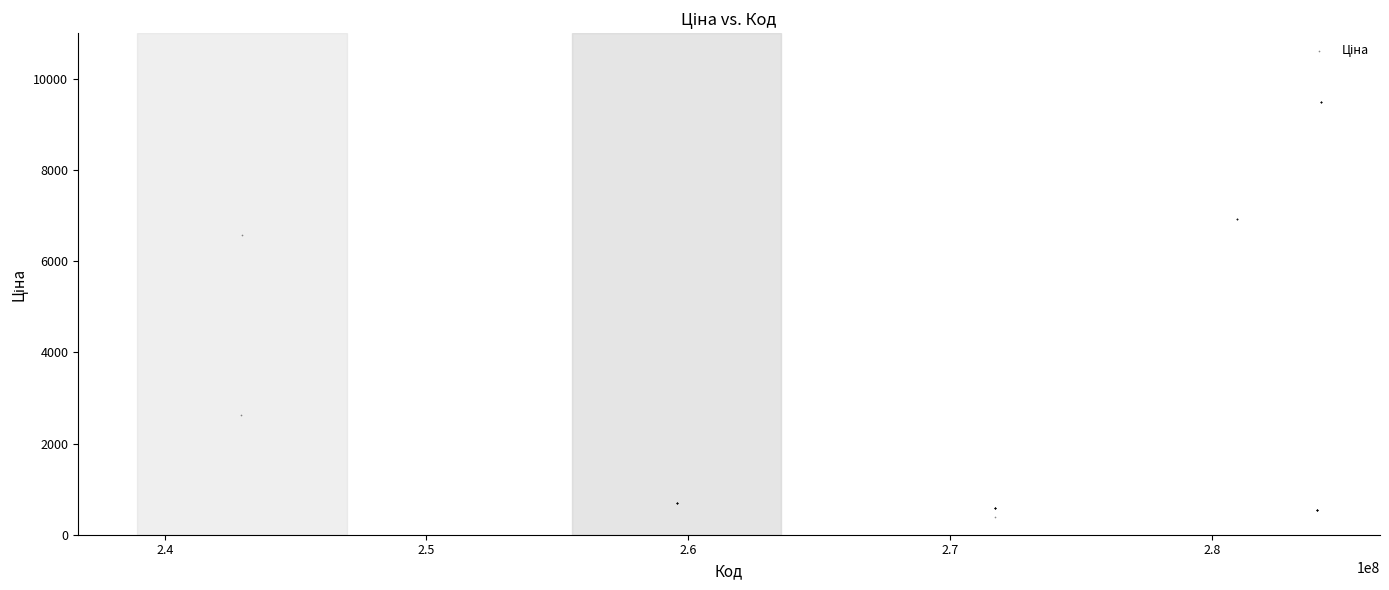

What Y value in the scatter plot is closest to 4934?

6568.8